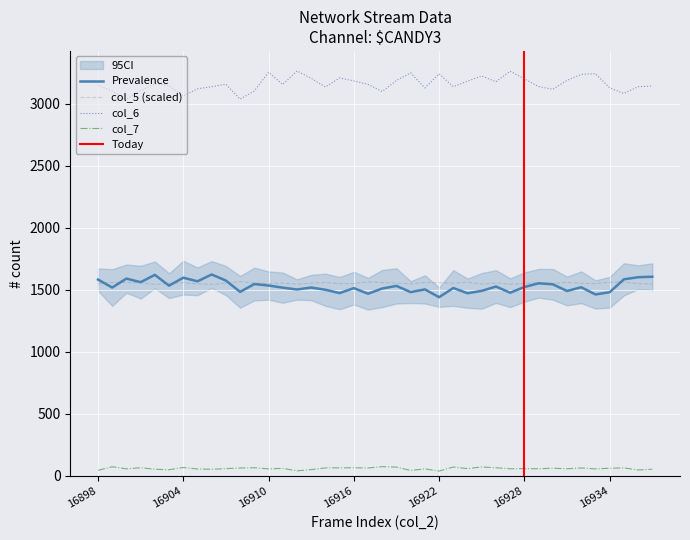

Which series has the largest range (max minus min)?

col_6